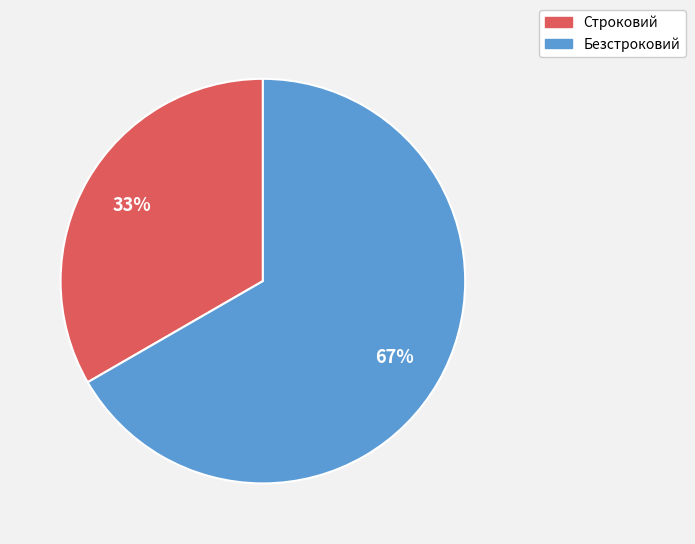

True or false: Строковий accounts for 25% of the total.

False